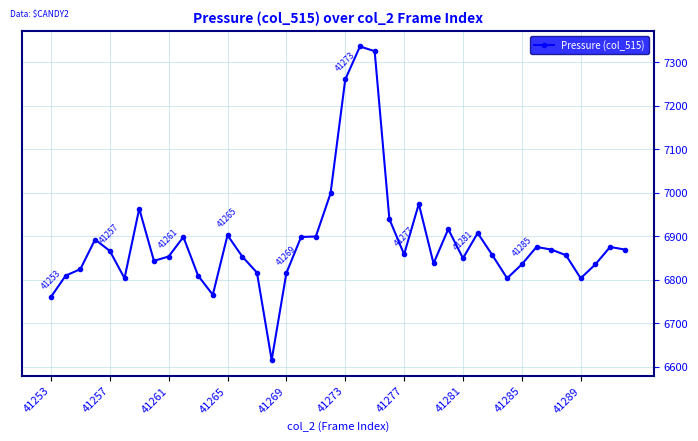

What is the difference between the second highest and second lowest values?

565